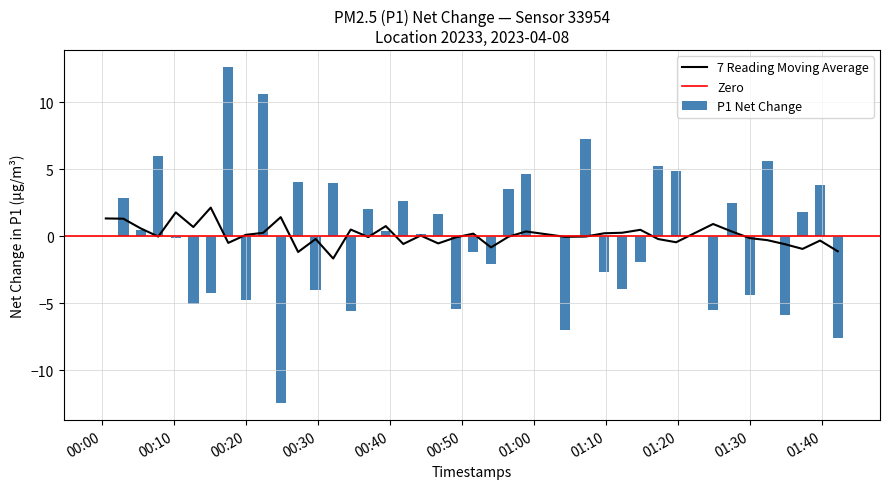

What is the sum of all P1 Net Change values?

3.0